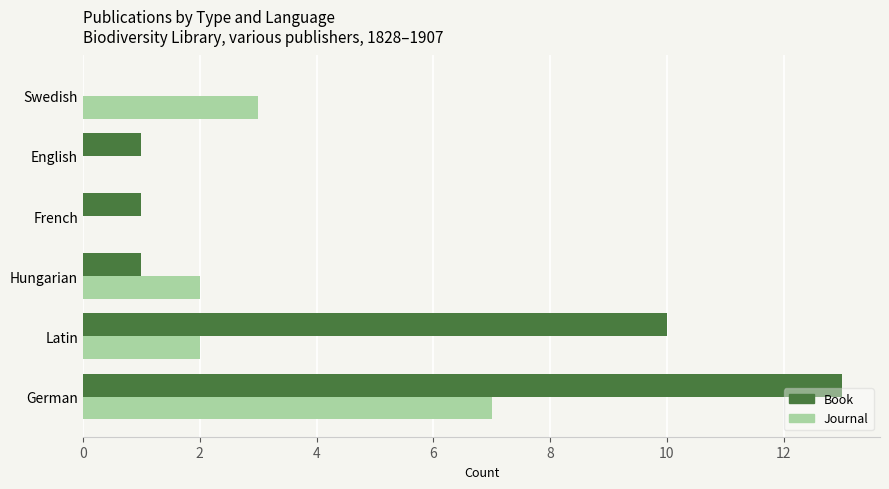

Which series changed the most between German and Hungarian?

Book